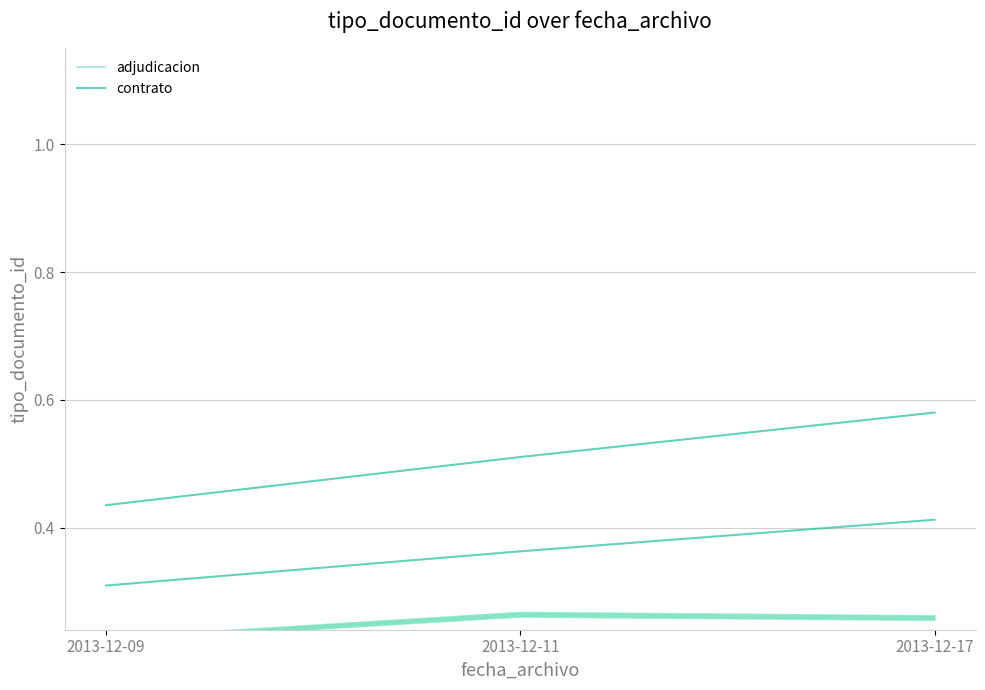

Reading left to right, extract all data points from this chart.

adjudicacion: 0.2	0.3	0.3
contrato: 0.4	0.5	0.6